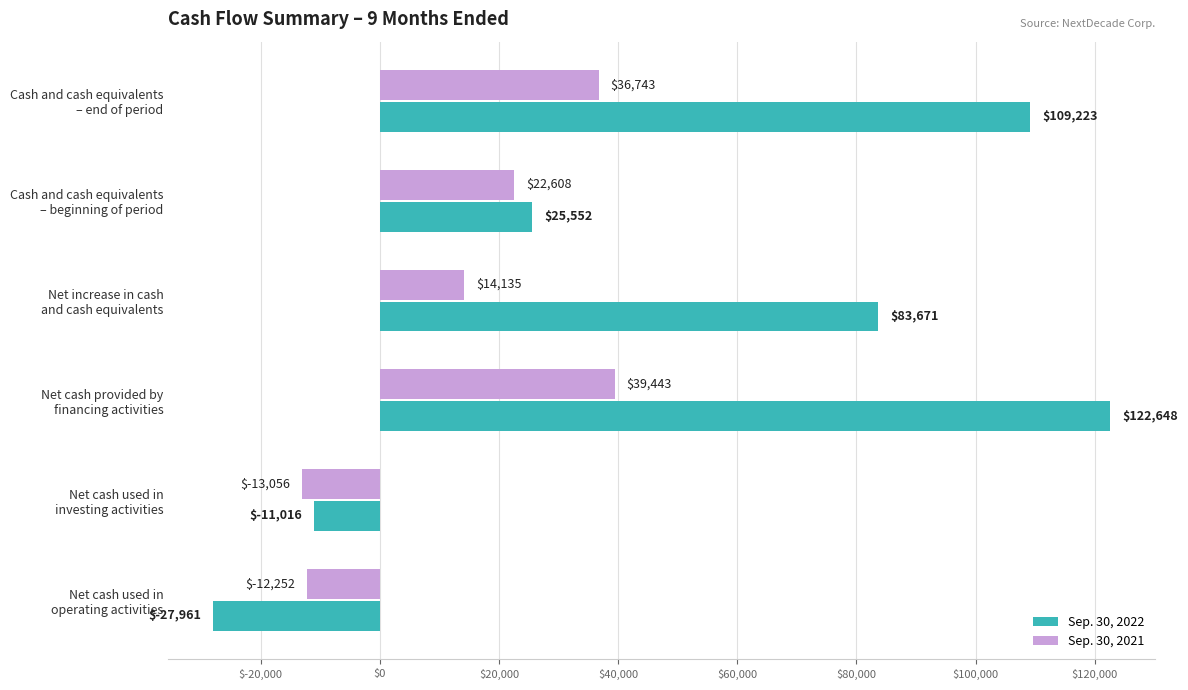

List the series in order of their peak value, lowest first.

Sep. 30, 2021, Sep. 30, 2022